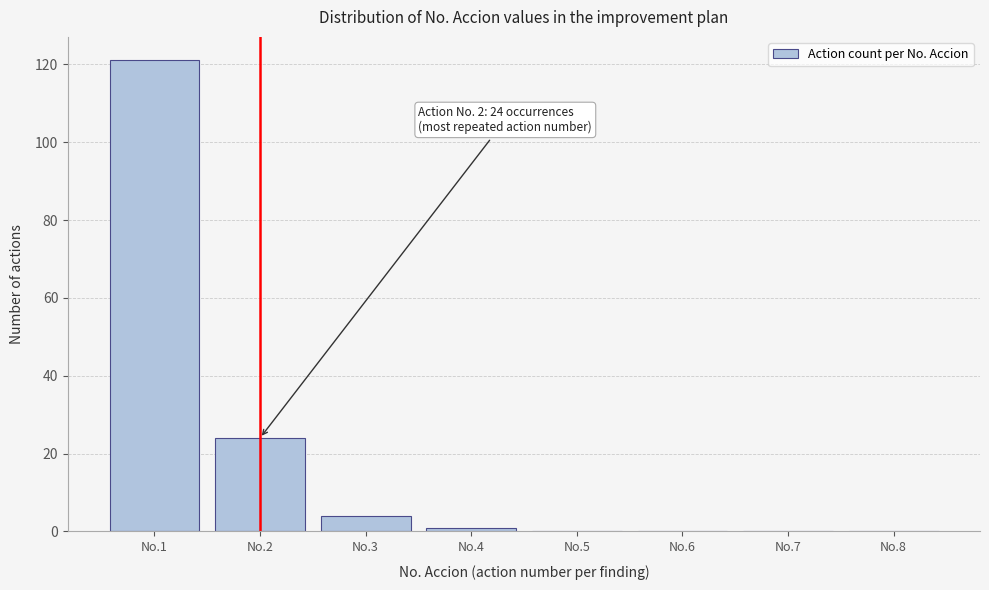

Reading left to right, transcribe all the data shown in this chart.

No.1=121	No.2=24	No.3=4	No.4=1	No.5=0	No.6=0	No.7=0	No.8=0